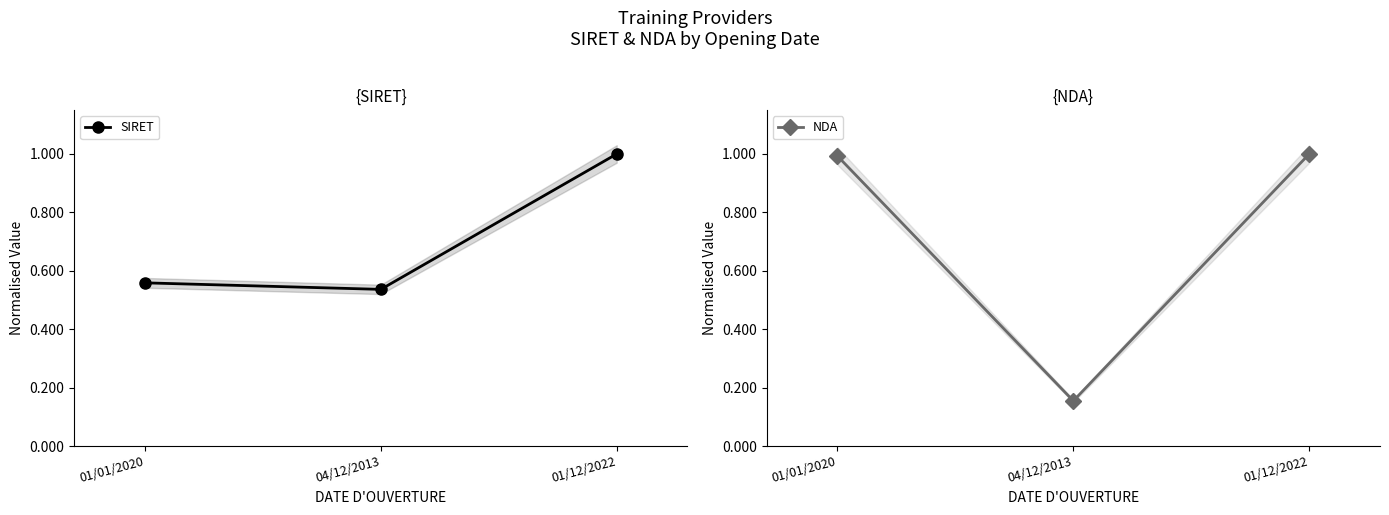

What is the label of the 3rd point from the left?

01/12/2022